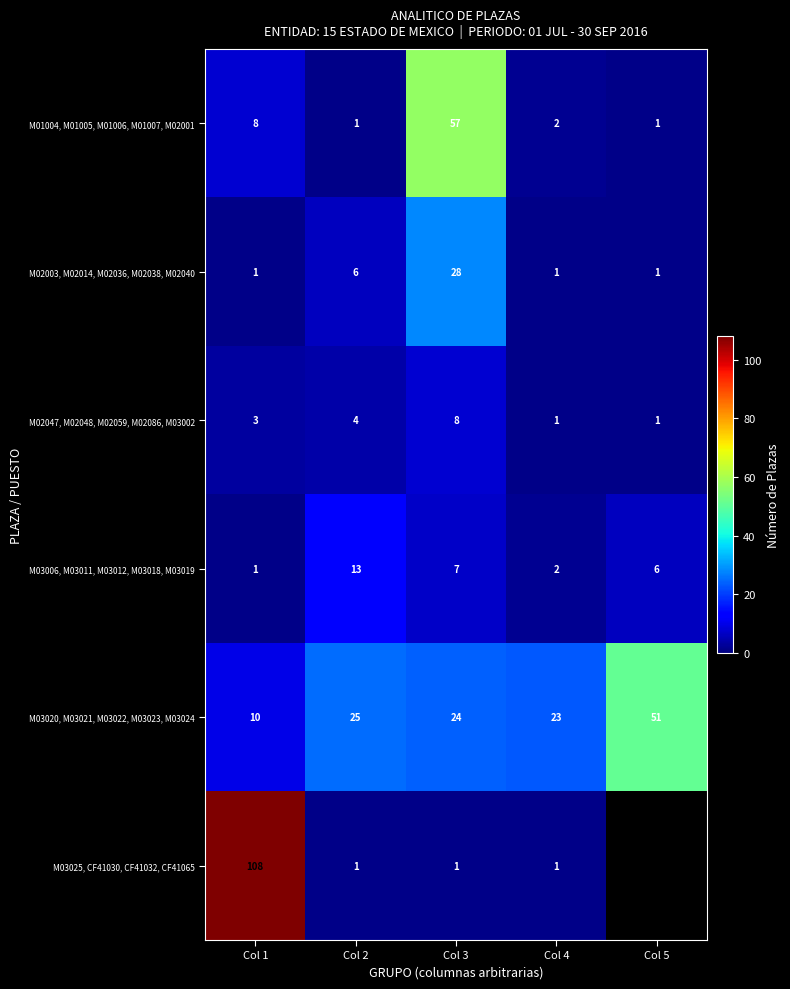

The value of M01004, M01005, M01006, M01007, M02001 at Col 5 is 0. True or false?

False